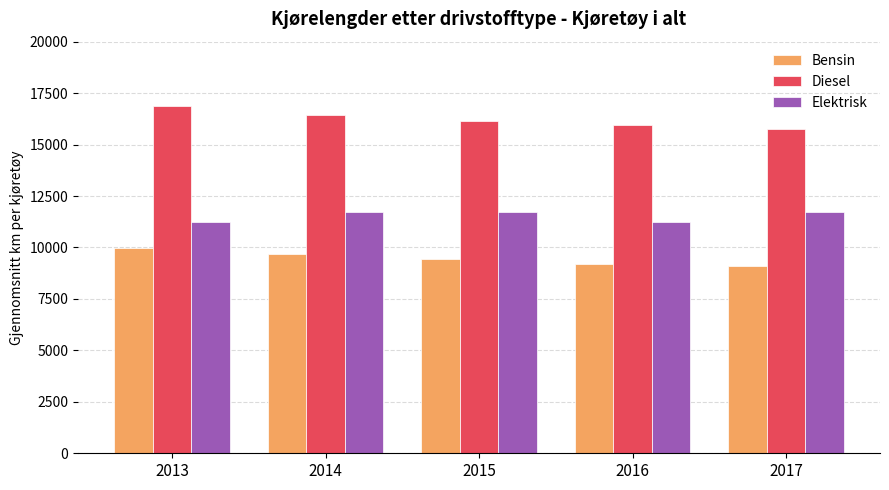

What is the average value of the Diesel series?

16232